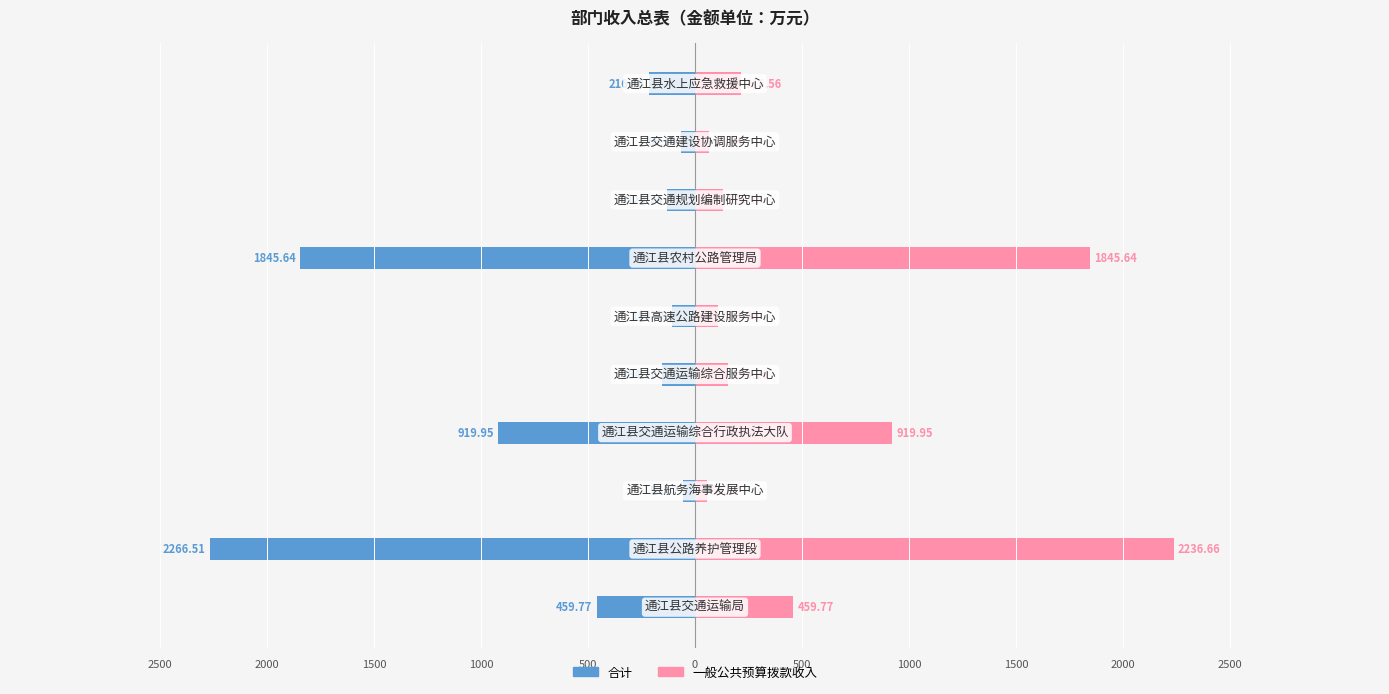

What is the value of the 一般公共预算拨款收入 bar at the 5th from the left?

154.1